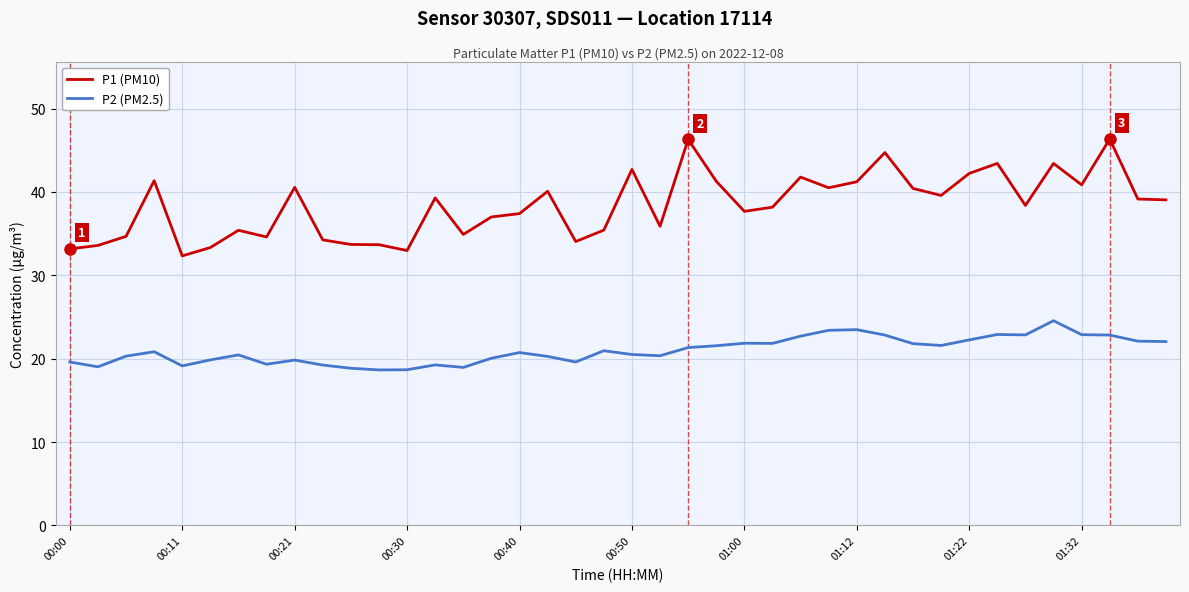

List the series in order of their overall mean, highest first.

P1 (PM10), P2 (PM2.5)